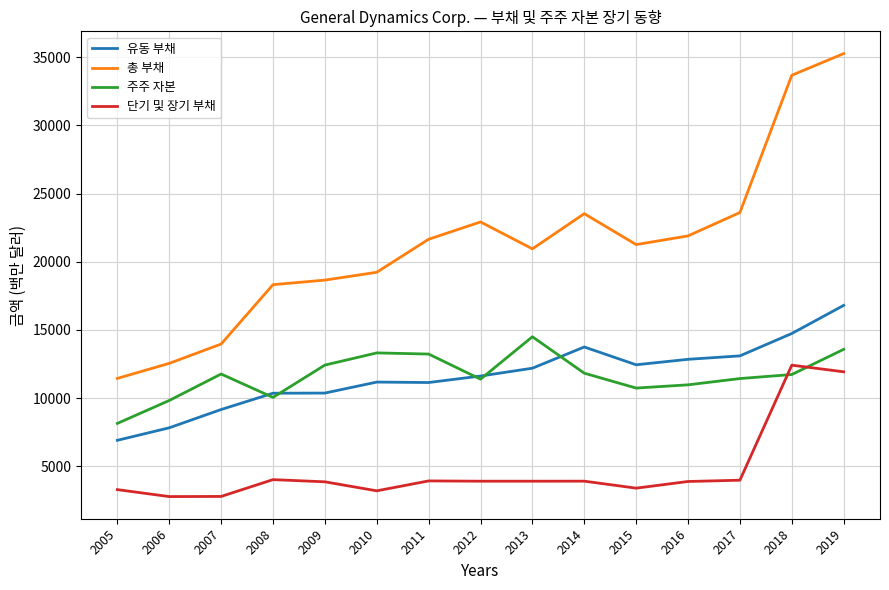

True or false: 총 부채 and 유동 부채 intersect in this chart.

False